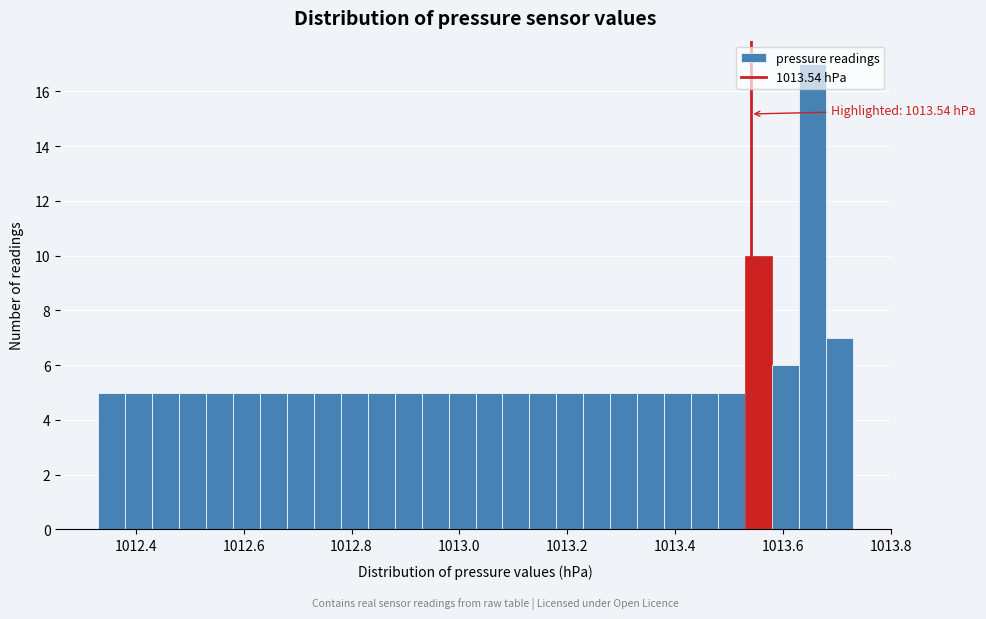

Around what value on the x-axis is the tallest bar? Give the approximate position of its centre, as read against the axis.

1013.66